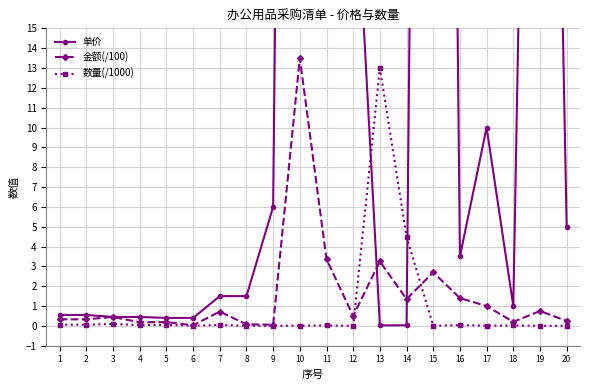

True or false: 数量(/1000) and 单价 cross at least once.

True